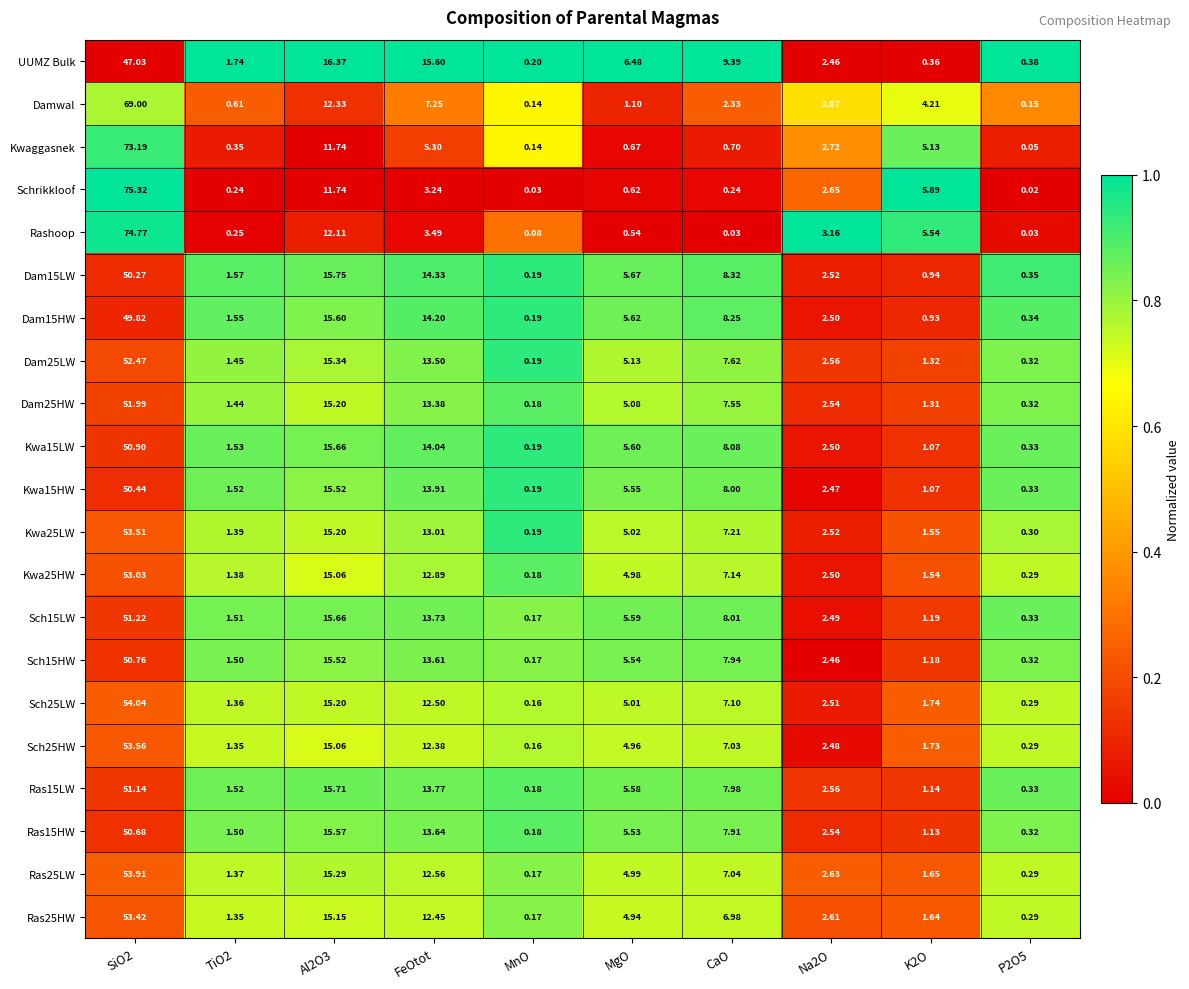

Is the value of Kwa15HW at TiO2 greater than the value of Ras15LW at SiO2?

No